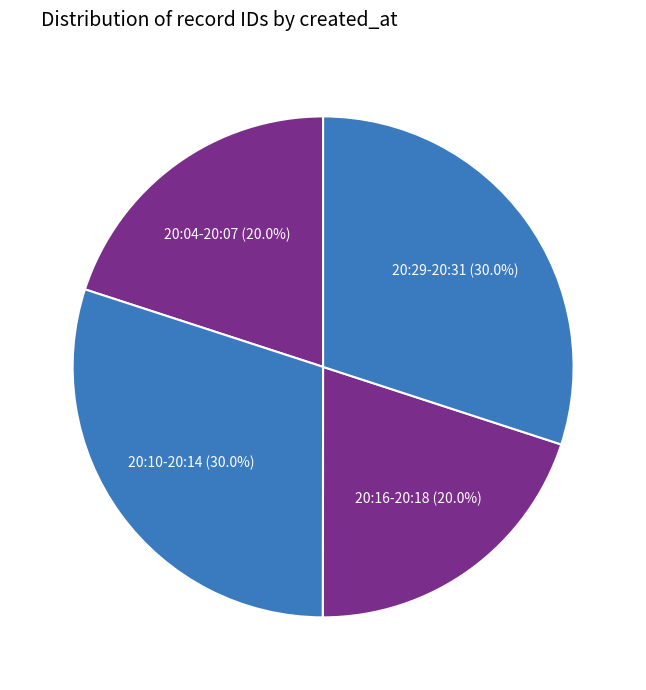

Does 20:16-20:18 represent more than half of the total?

No